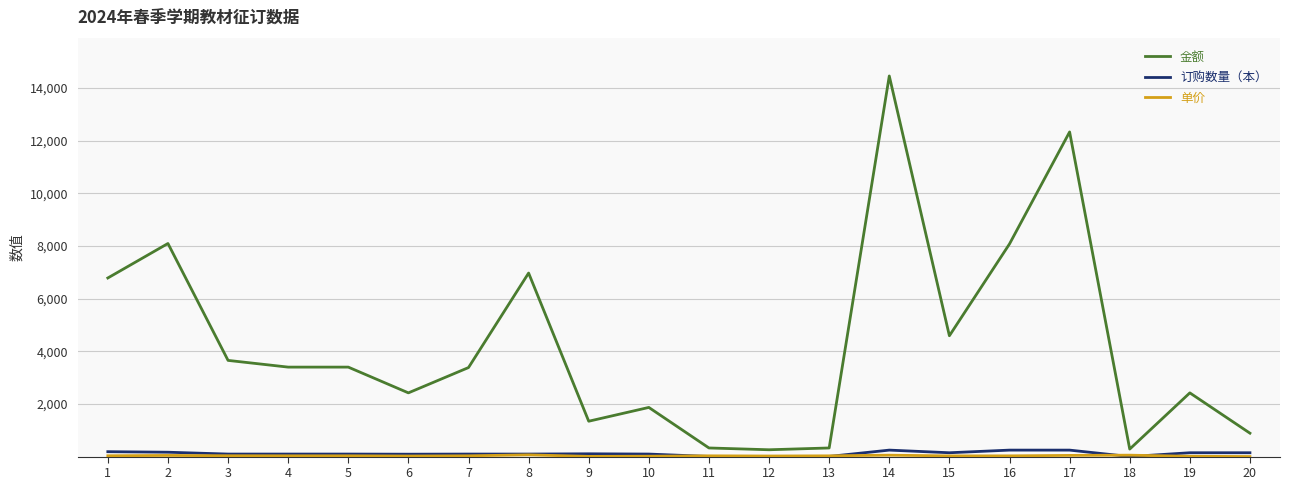

Between 2 and 15, which series saw the biggest shift?

金额